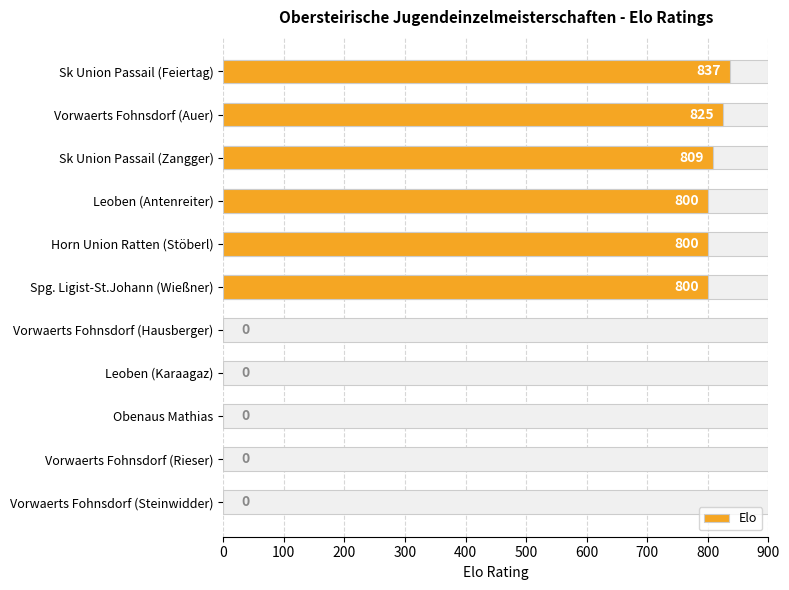

What is the difference between the maximum and minimum values?

837